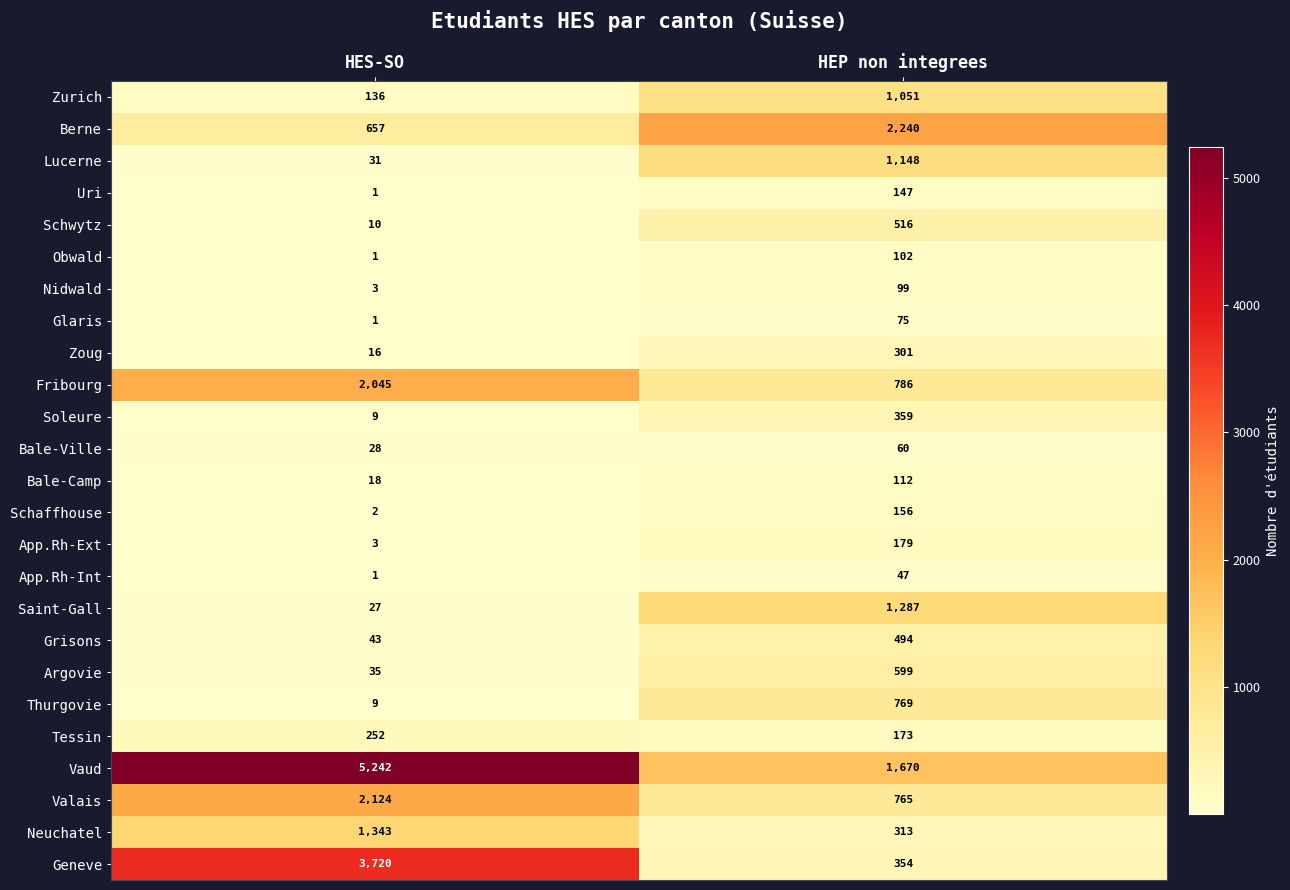

At which category does the chart reach its peak across all series?

HES-SO